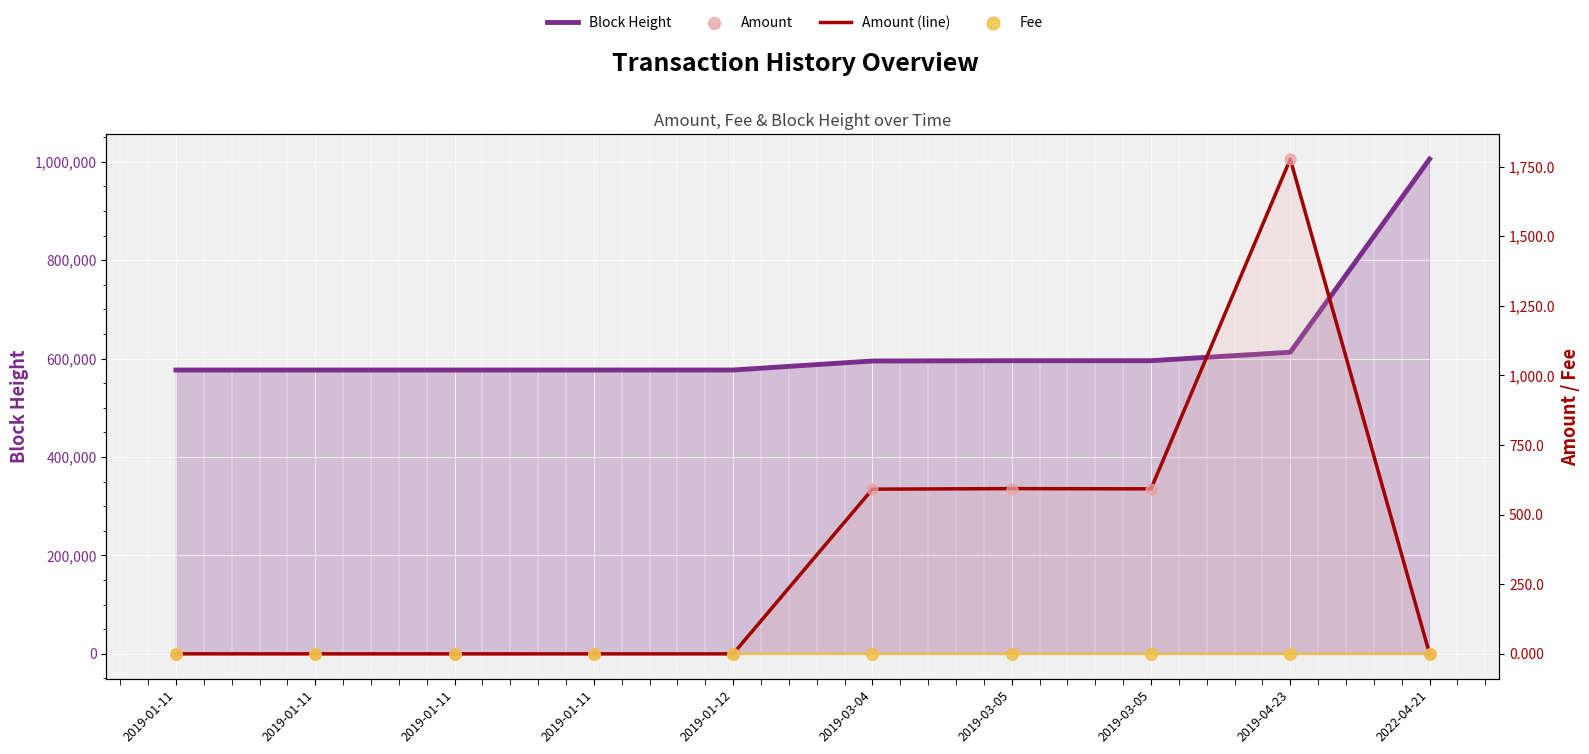

At which category is the sum across all series the highest?

2022-04-21